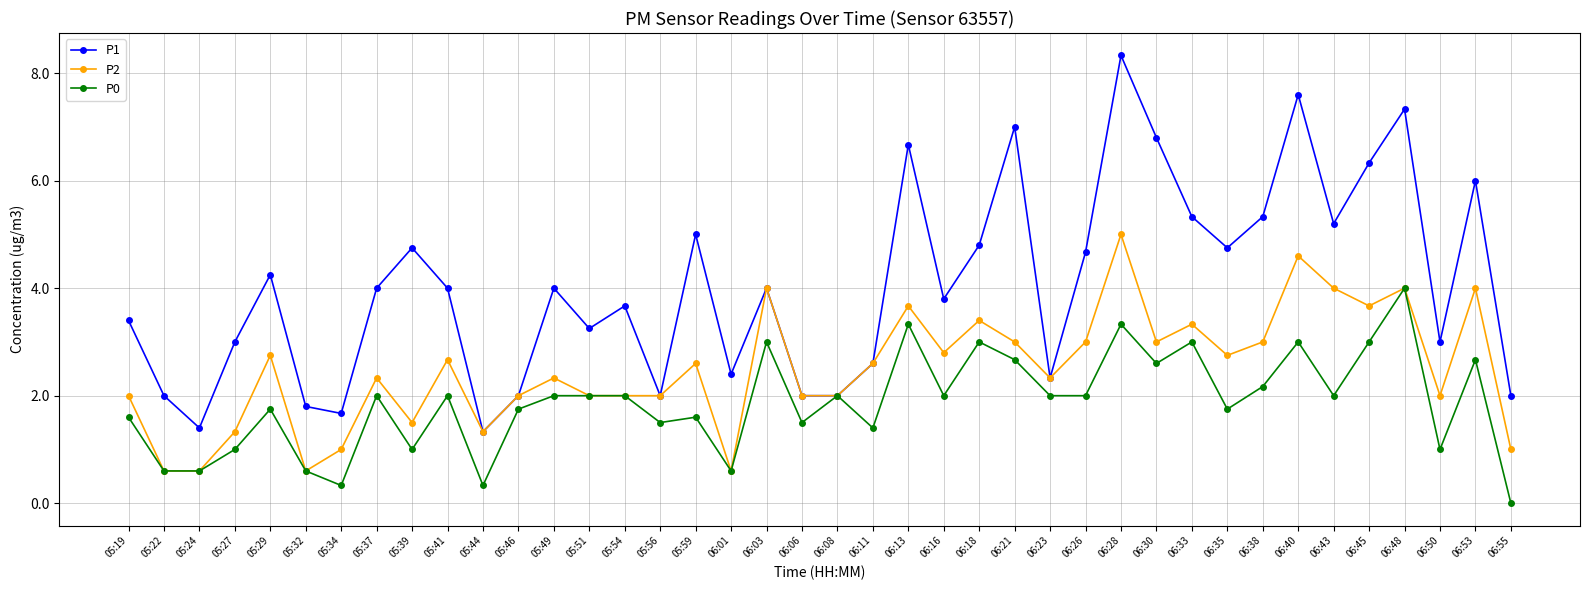

What is the average value of the P1 series?

4.0